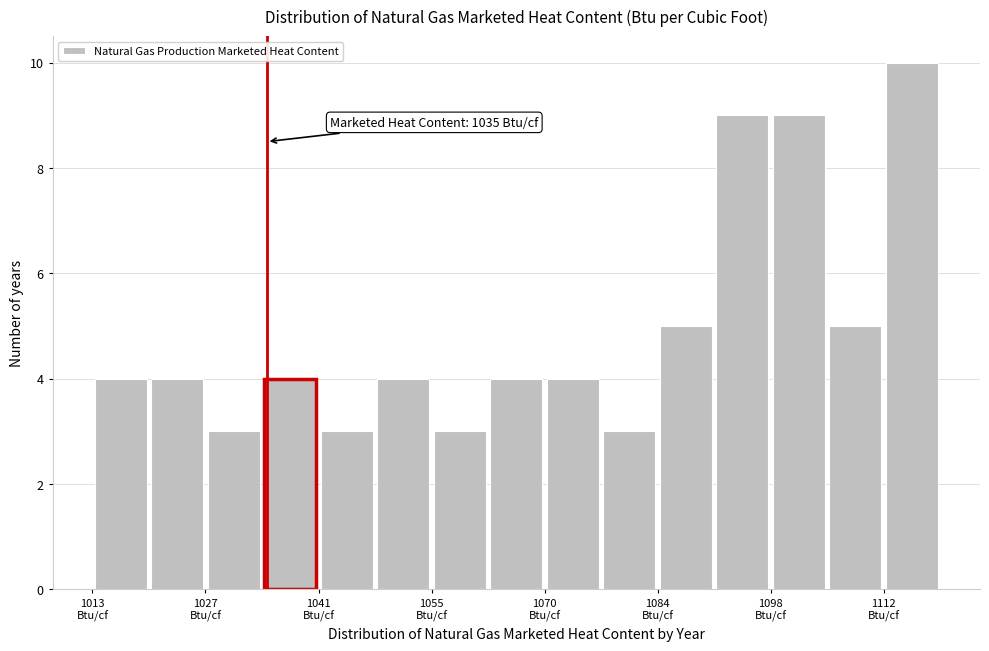

Around what value on the x-axis is the tallest bar? Give the approximate position of its centre, as read against the axis.

1116